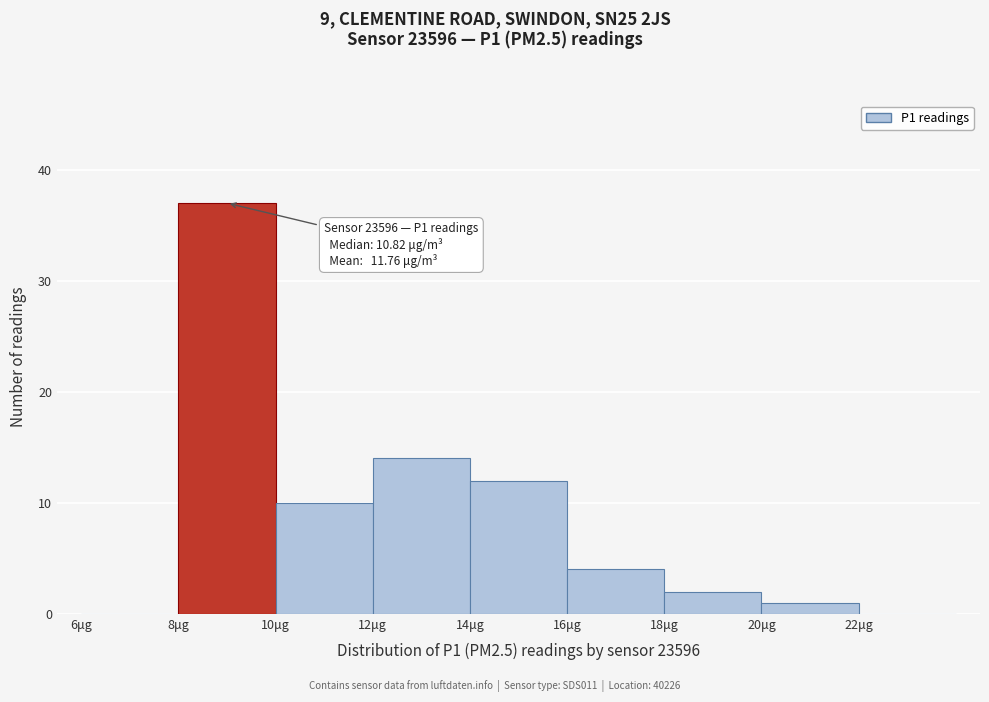

Over which range of the x-axis is the bar tallest?

8 to 10